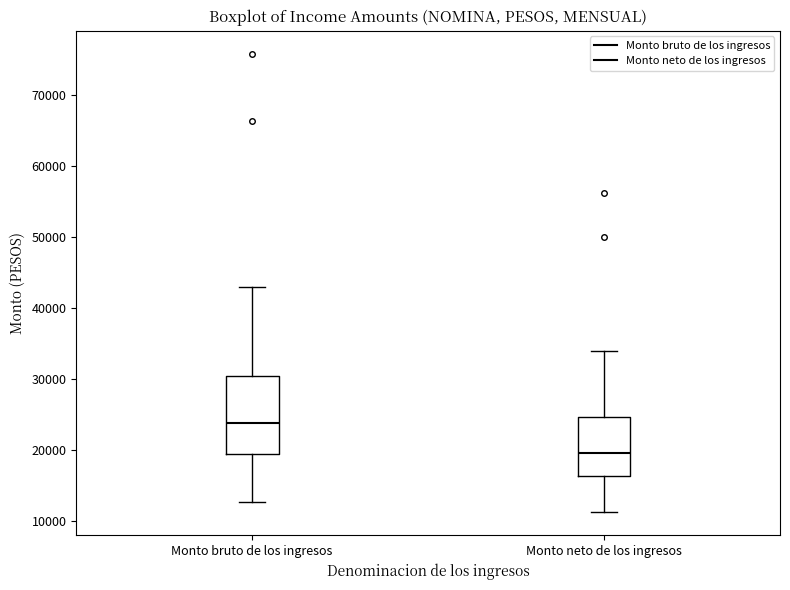

Comparing the boxes themselves (not the whiskers), which one is the tallest?

Monto bruto de los ingresos